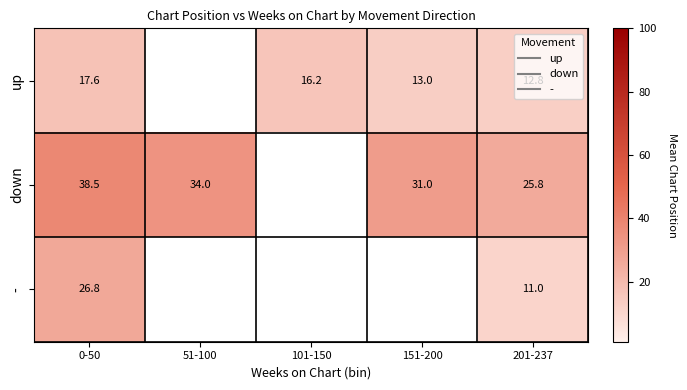

The - series shows 11.0 at 201-237. True or false?

True